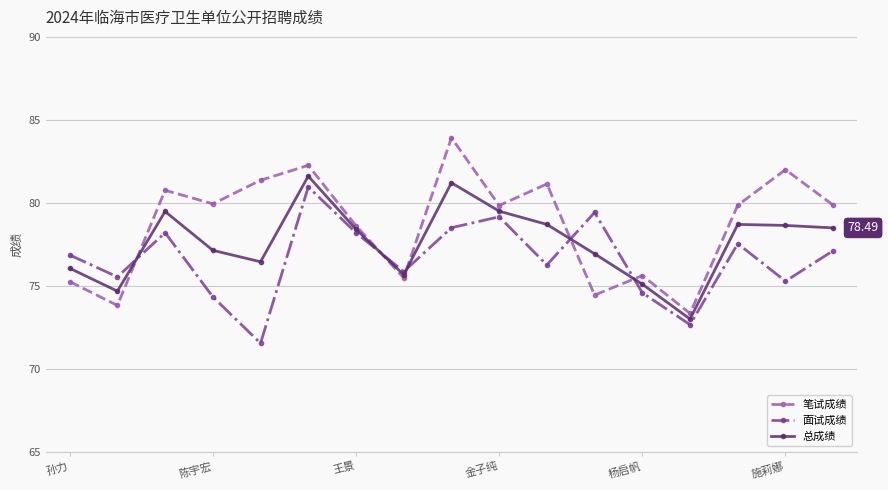

What are all the series names shown in the legend?

笔试成绩, 面试成绩, 总成绩